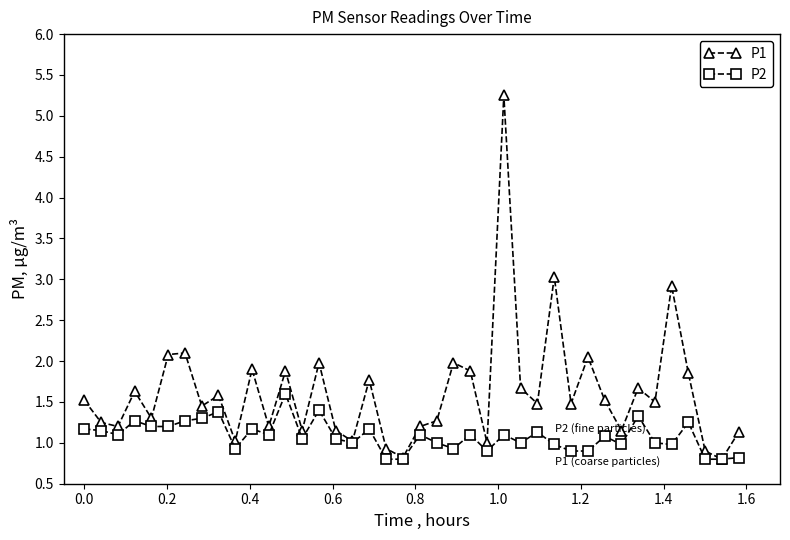

Rank the series by their average value, from highest to lowest.

P1, P2